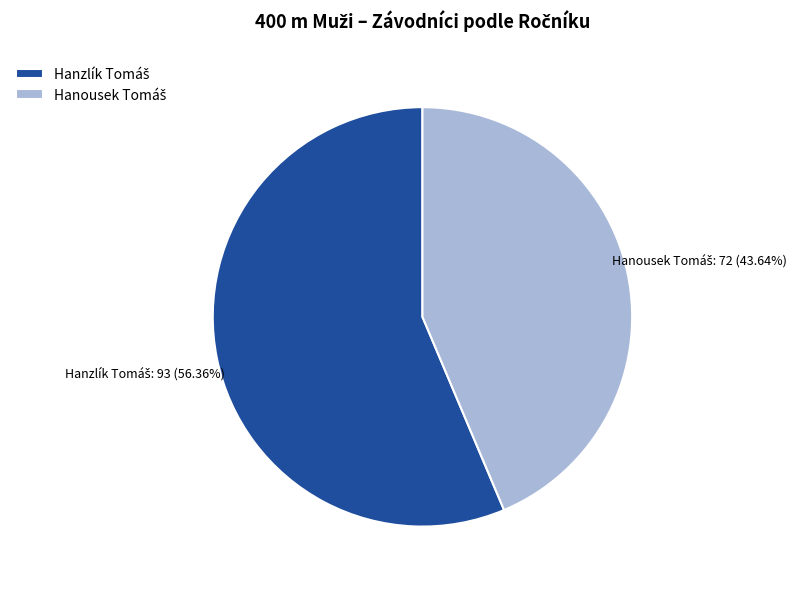

How many segments does this pie chart have?

2